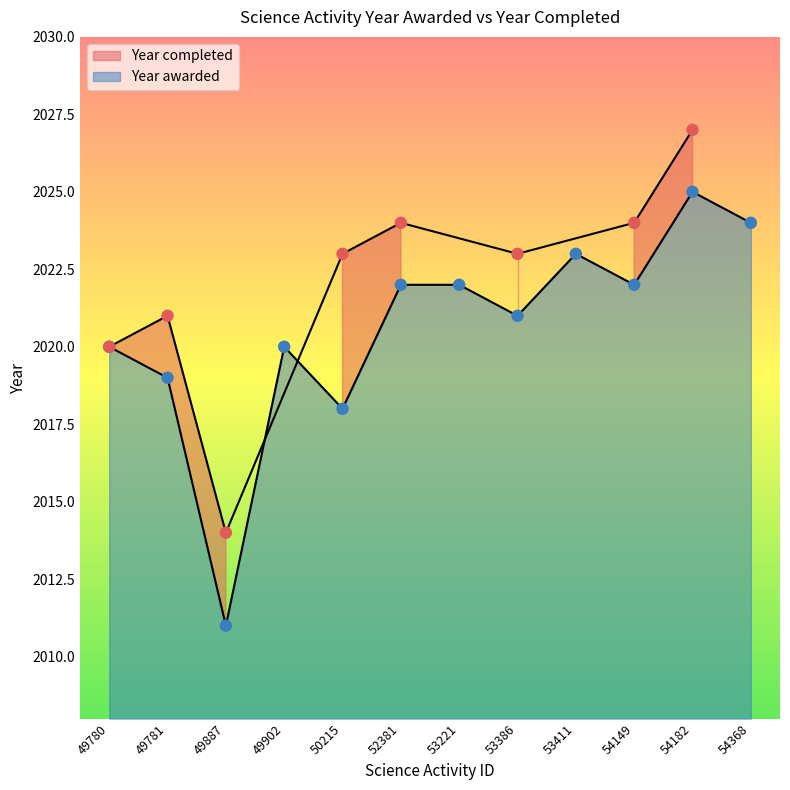

What is the change in value from 49780 to 50215?

-2